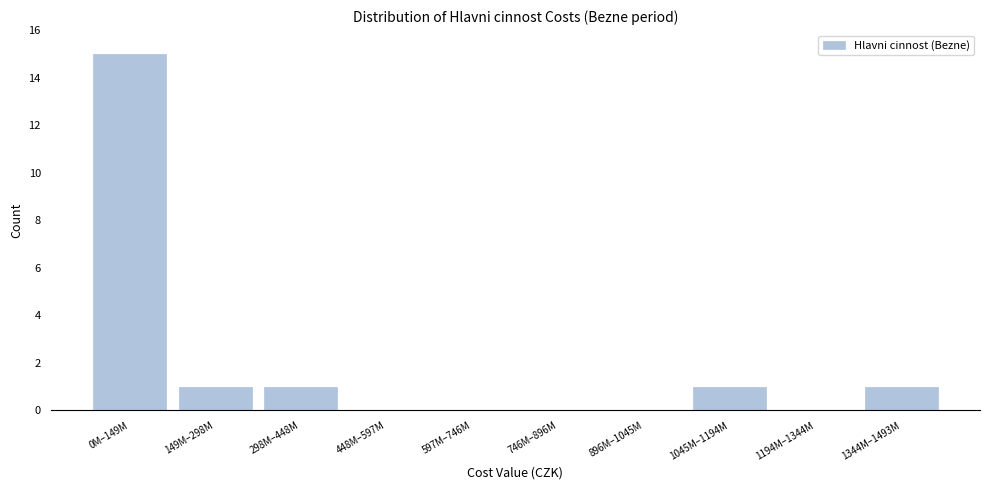

Reading left to right, what are all the values shown in this chart?

0M–149M=15	149M–298M=1	298M–448M=1	448M–597M=0	597M–746M=0	746M–896M=0	896M–1045M=0	1045M–1194M=1	1194M–1344M=0	1344M–1493M=1